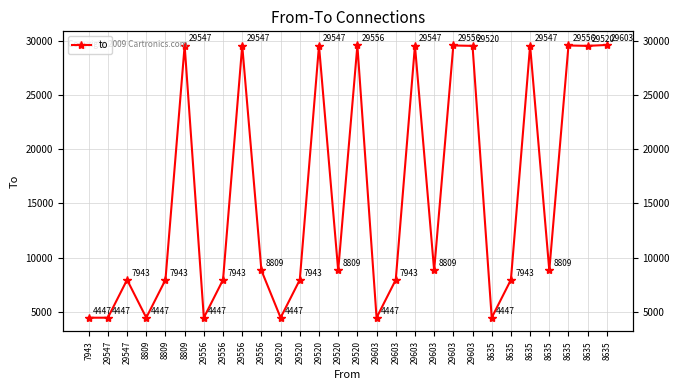

Is it true that the value at 8635 is 29603?

True